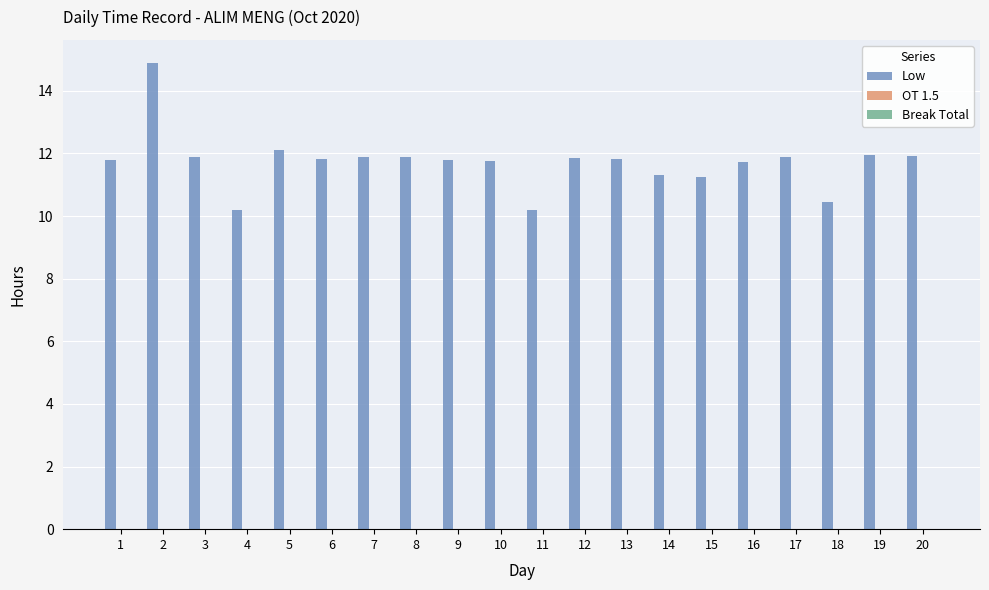

Count the number of data series in this chart.

1